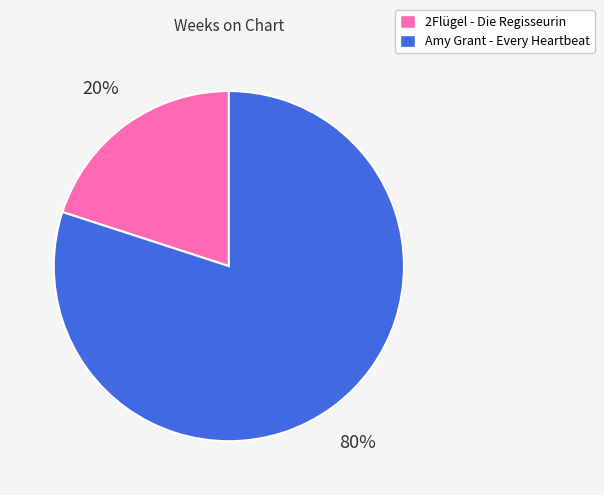

True or false: 2Flügel - Die Regisseurin accounts for 28% of the total.

False